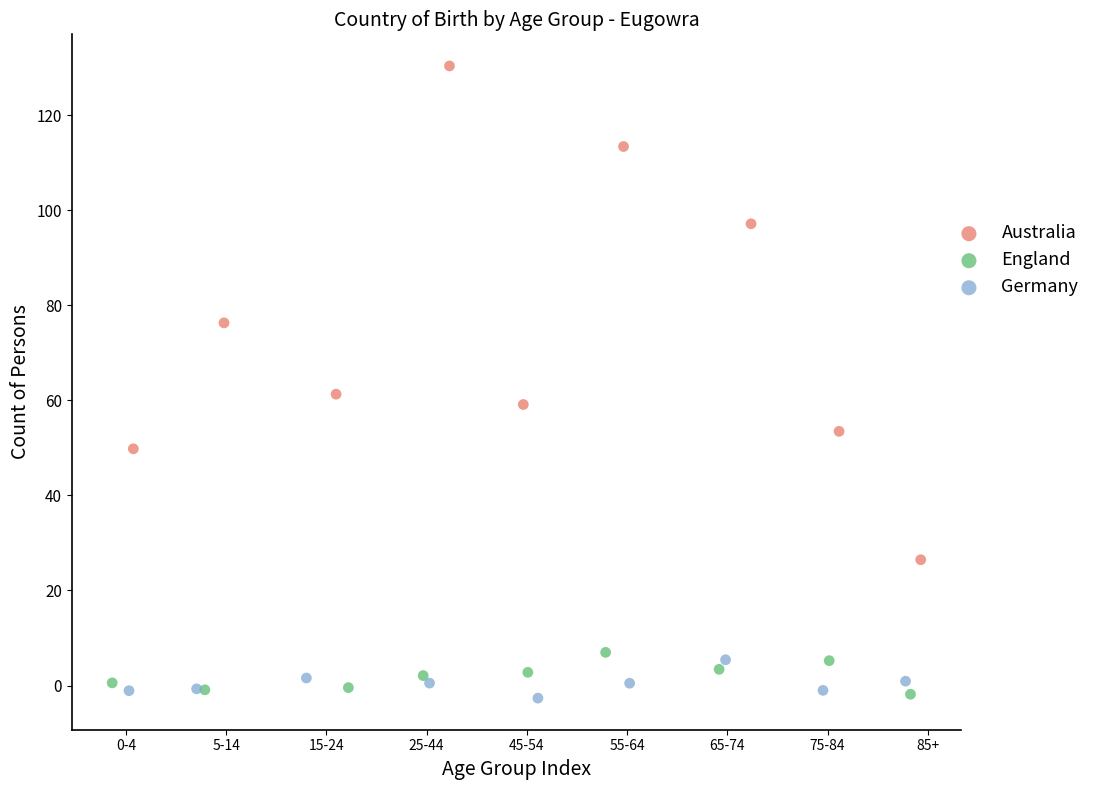

What are all the series names shown in the legend?

Australia, England, Germany